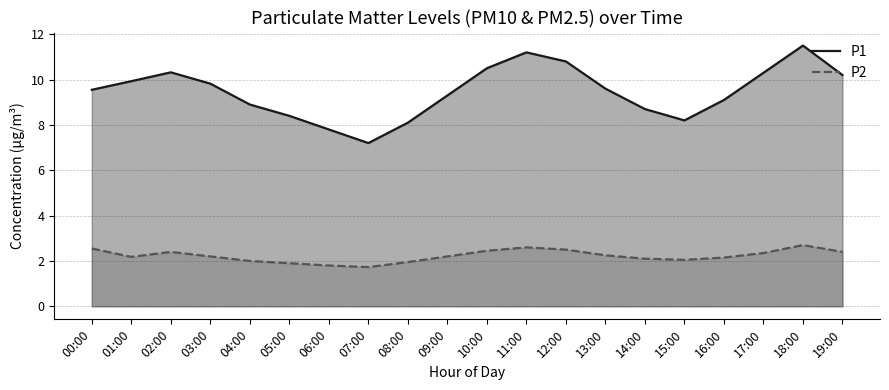

Where is the first local maximum for P1?

02:00